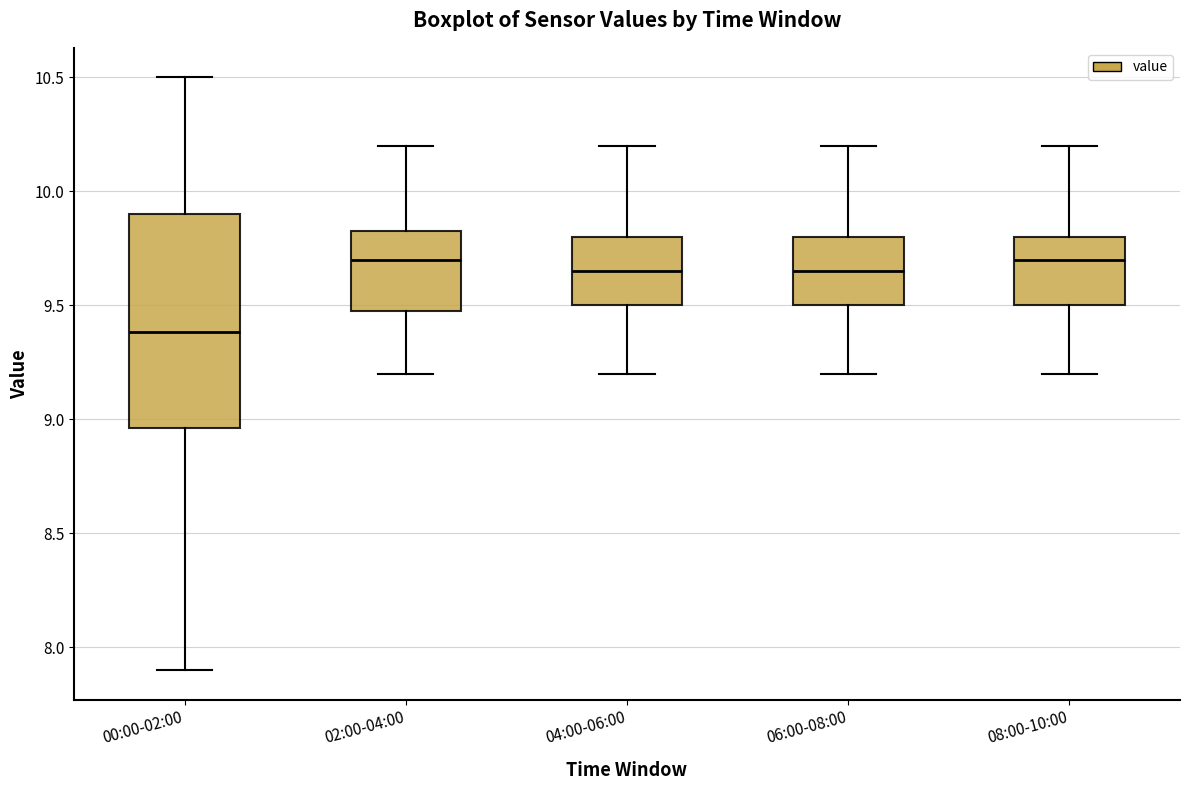

Comparing the boxes themselves (not the whiskers), which one is the tallest?

00:00-02:00